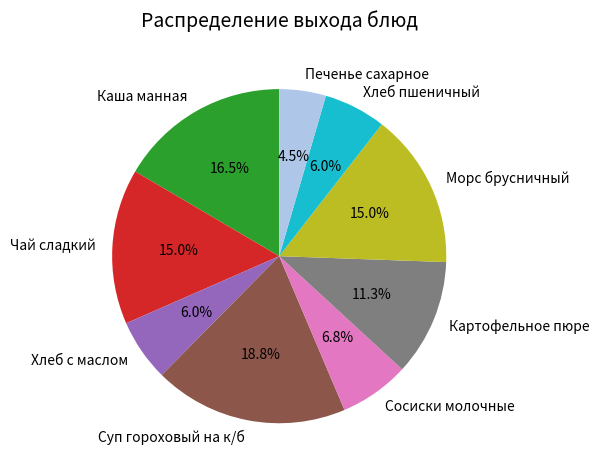

To the nearest percent, what is the average slice percentage?

11%